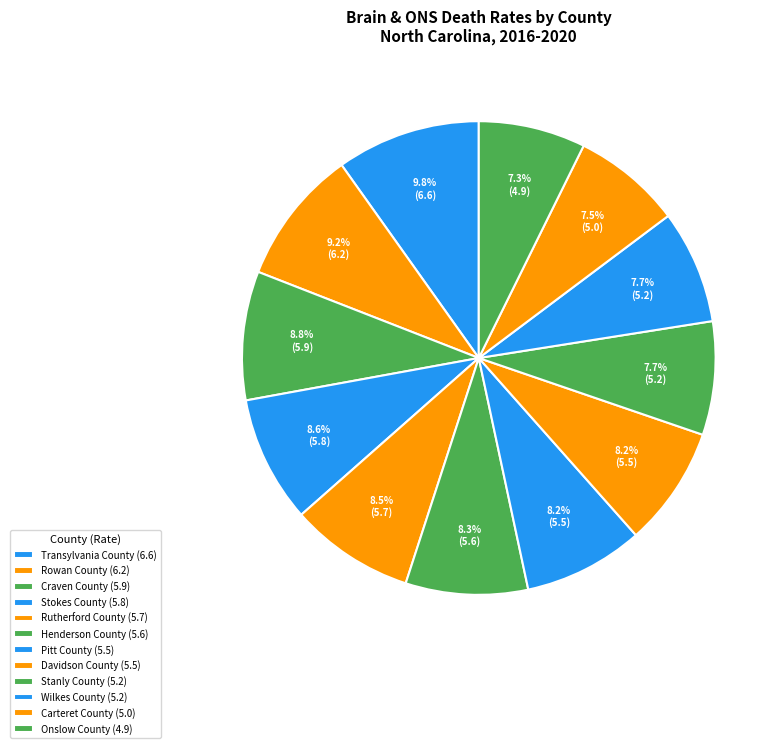

What is the smallest slice in the pie chart?

Onslow County